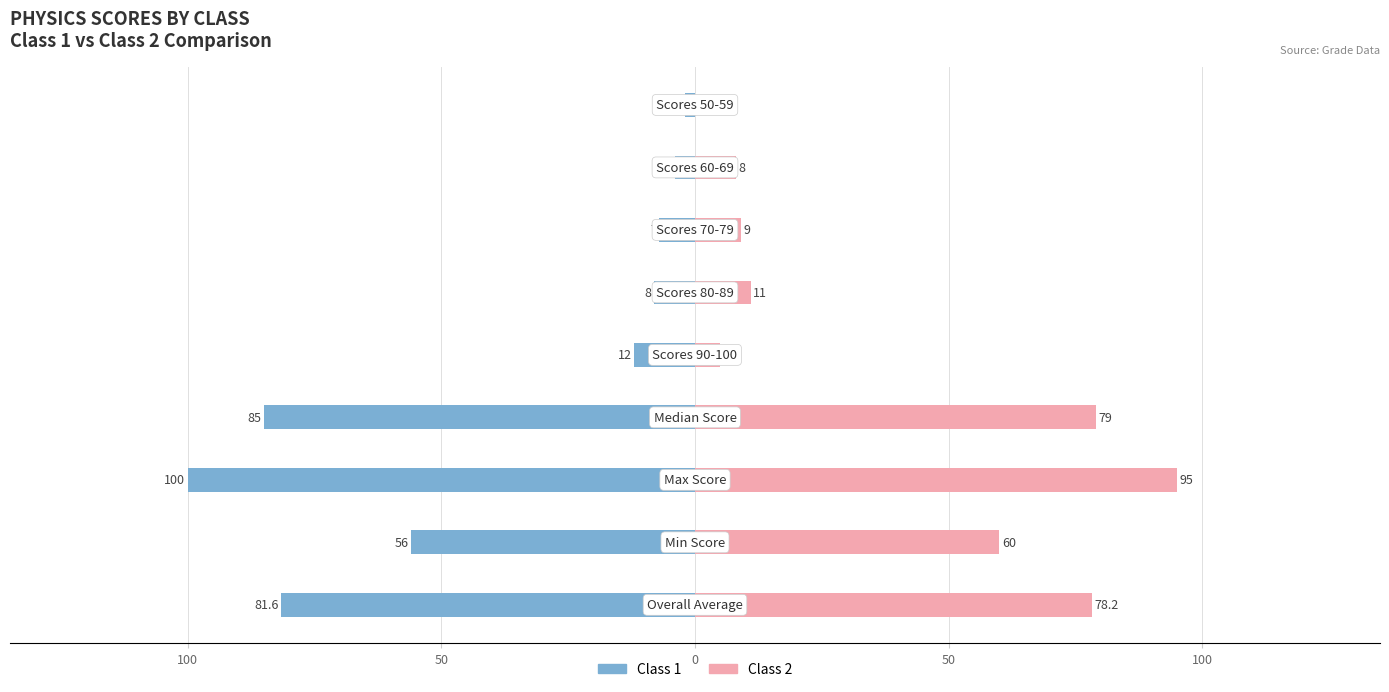

Which series has the widest spread of values?

Class 1